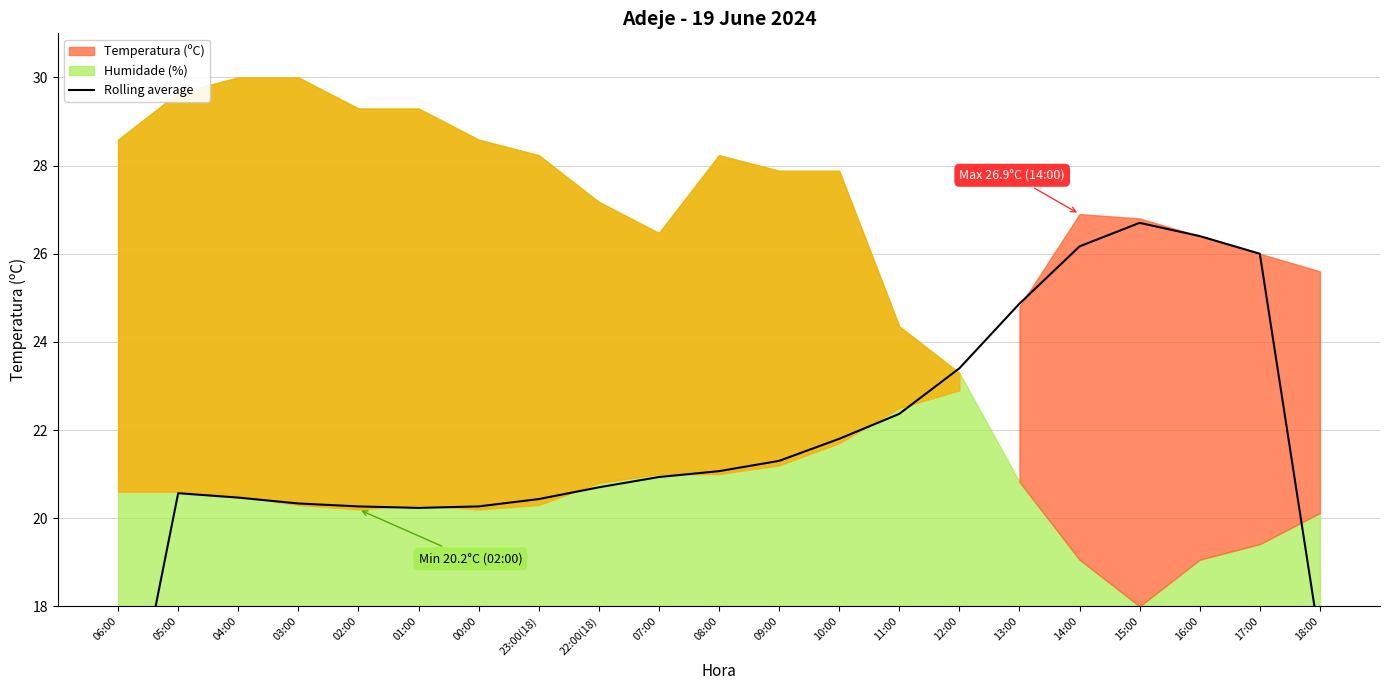

What is the label of the 13th point from the left?

10:00